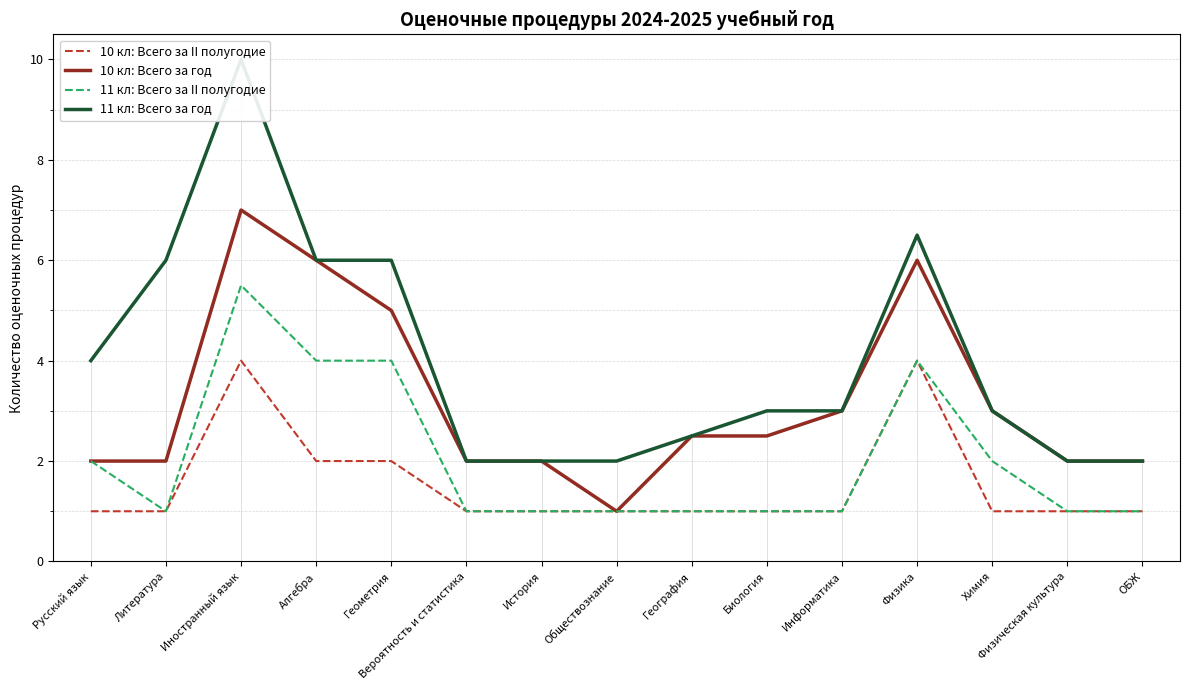

What is the spread (max minus min) of values at ОБЖ?

1.0